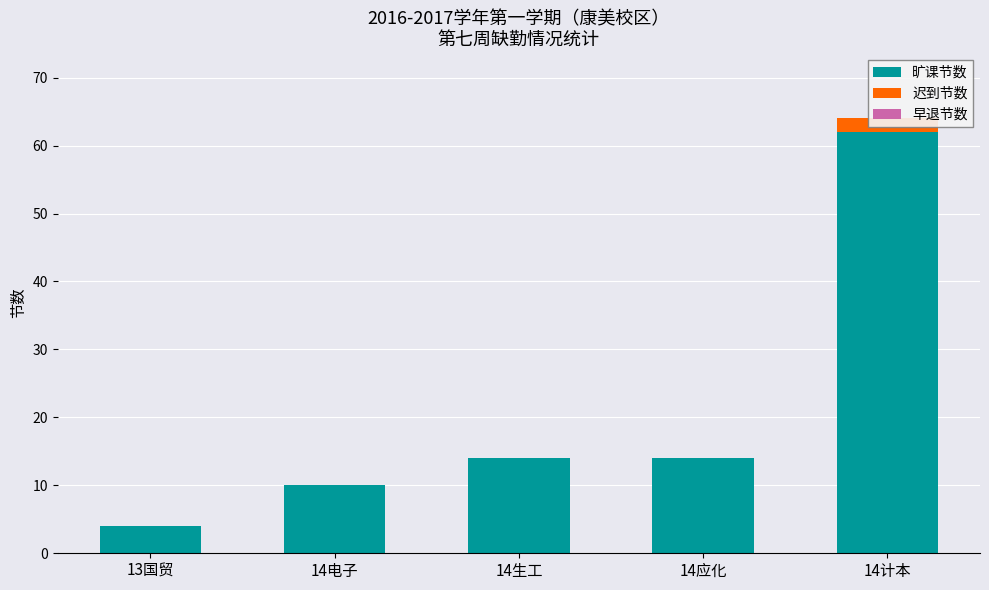

How many groups of bars are there?

5